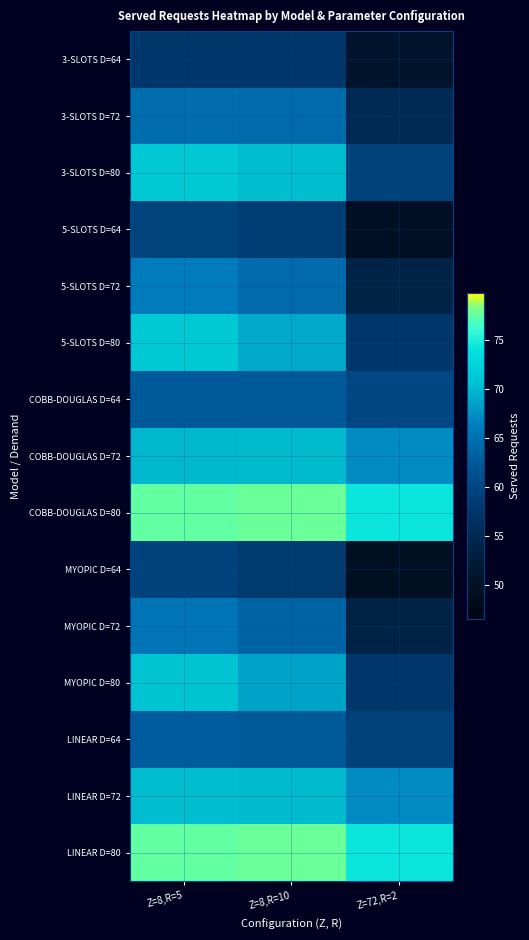

What is the difference between the highest and lowest values at Z=8,R=10?

20.3